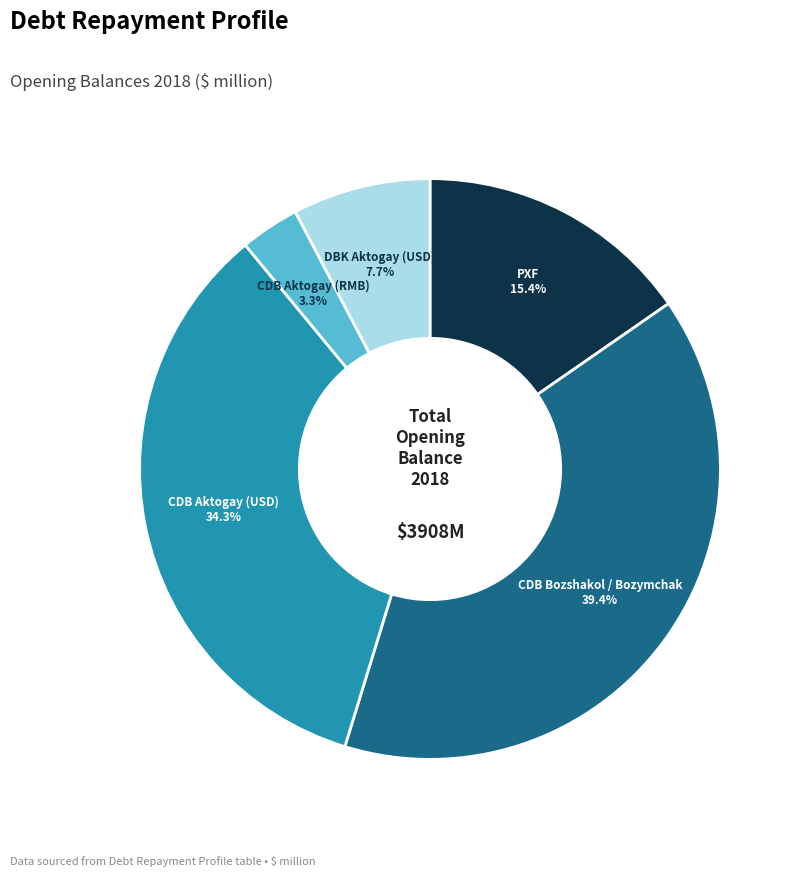

Is there a majority slice in this chart?

No